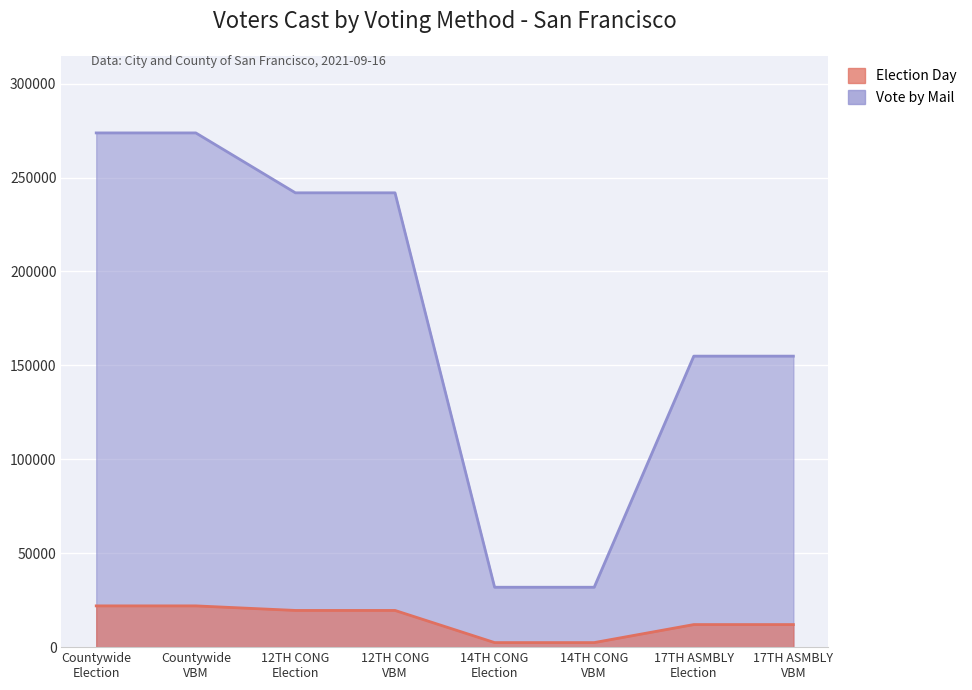

Rank the series at 14TH CONG Election from lowest to highest value.

Election Day, Vote by Mail